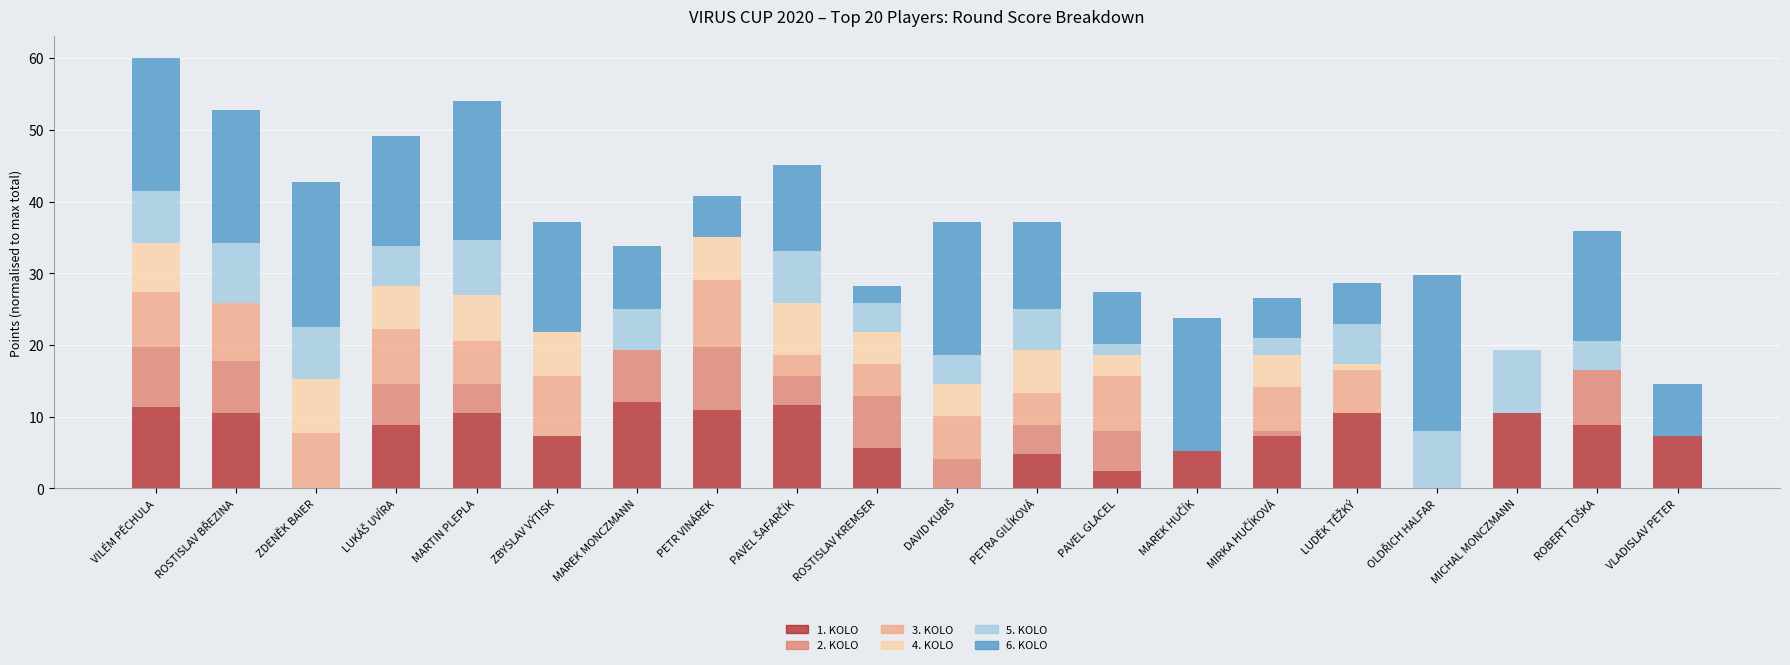

Does the chart contain stacked bars?

Yes